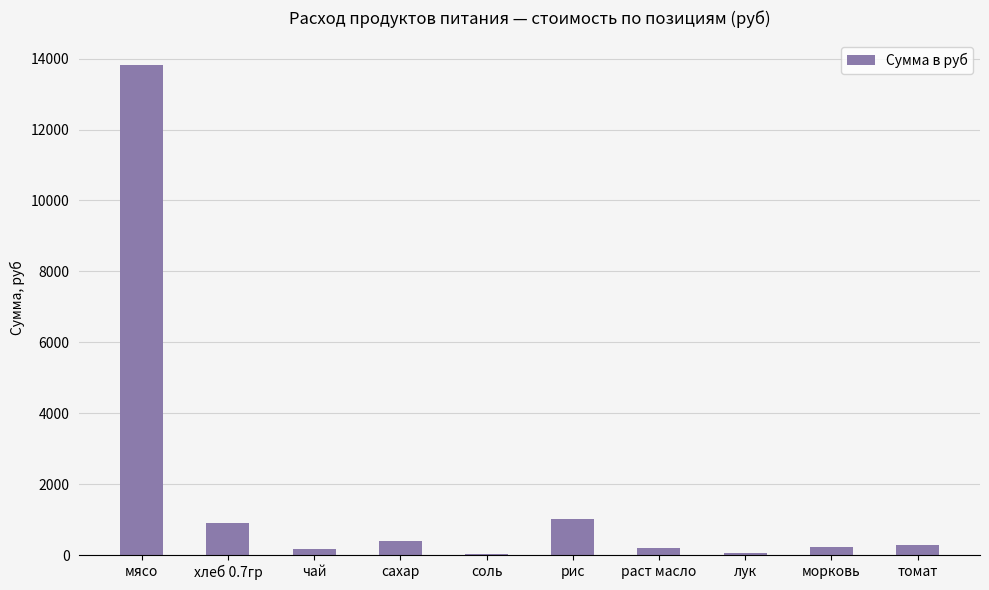

Read the value at томат.

294.9